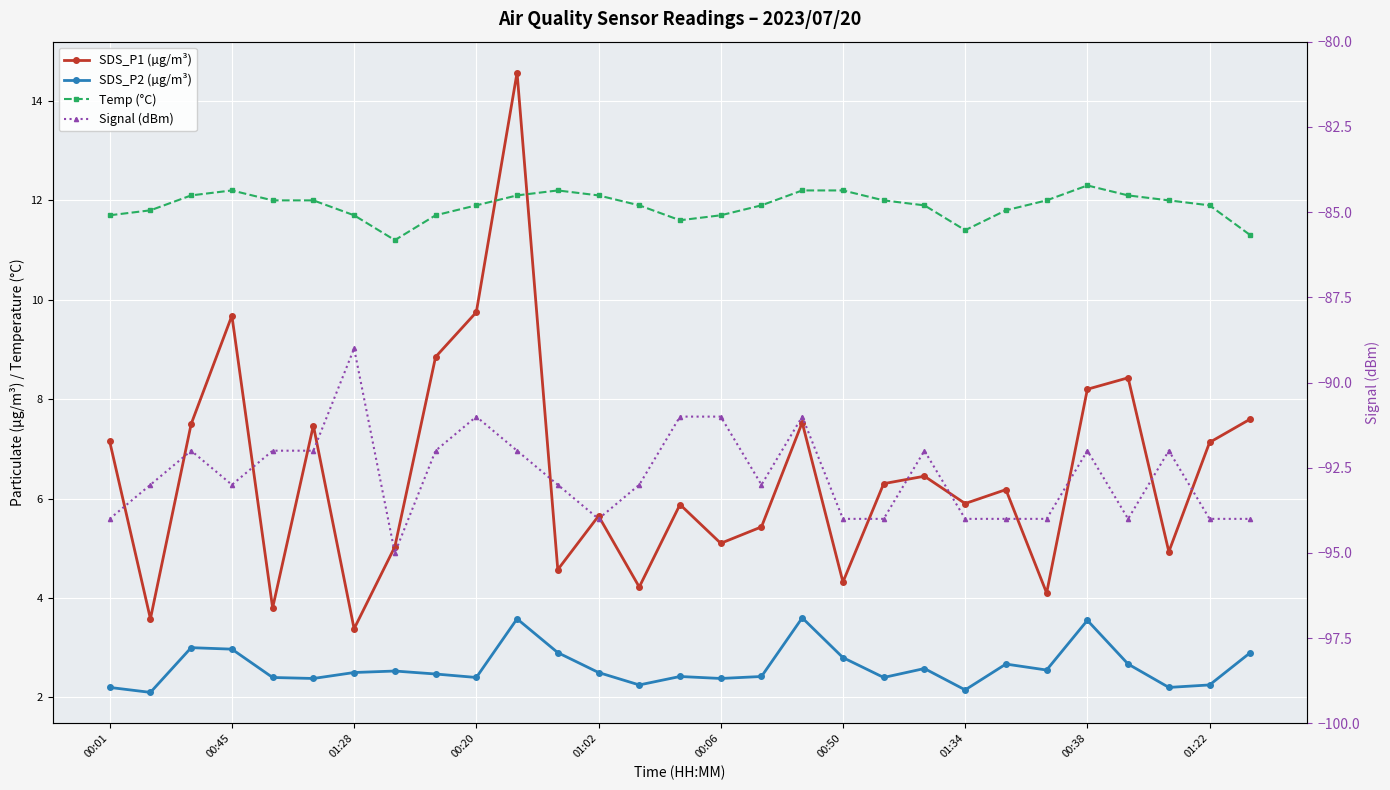

At how many categories does at least one series exceed -16?

29